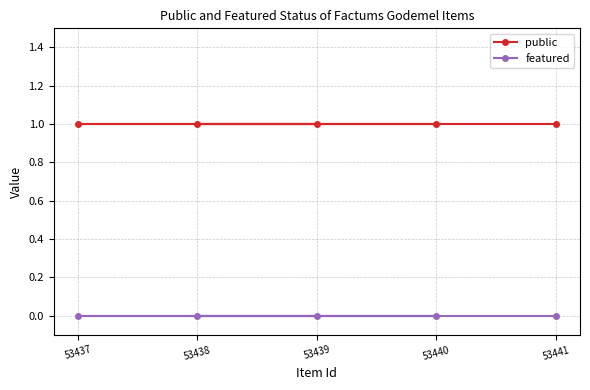

Which series has the largest range (max minus min)?

public